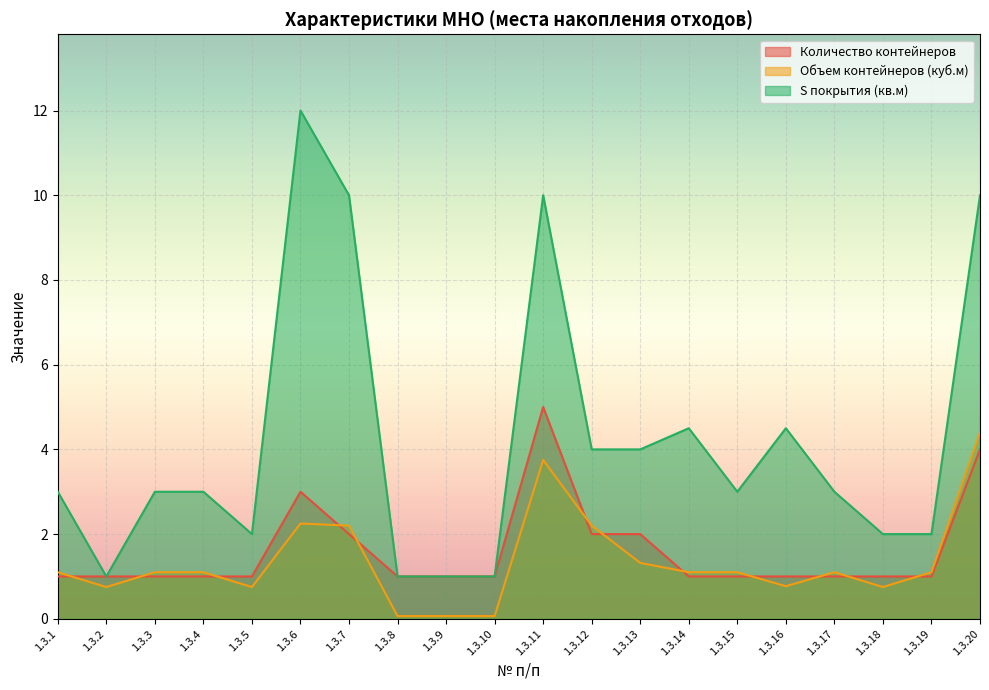

Reading right to left, what are all the values shown in this chart?

Количество контейнеров: 4.0	1.0	1.0	1.0	1.0	1.0	1.0	2.0	2.0	5.0	1.0	1.0	1.0	2.0	3.0	1.0	1.0	1.0	1.0	1.0
Объем контейнеров (куб.м): 4.4	1.1	0.8	1.1	0.8	1.1	1.1	1.3	2.2	3.8	0.1	0.1	0.1	2.2	2.2	0.8	1.1	1.1	0.8	1.1
S покрытия (кв.м): 10.0	2.0	2.0	3.0	4.5	3.0	4.5	4.0	4.0	10.0	1.0	1.0	1.0	10.0	12.0	2.0	3.0	3.0	1.0	3.0